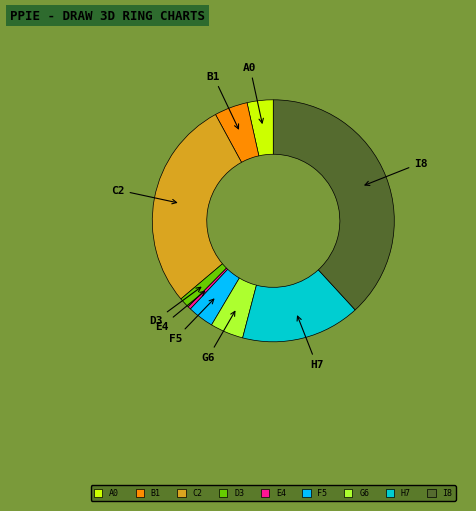

Is there any slice that represents more than half of the pie?

No